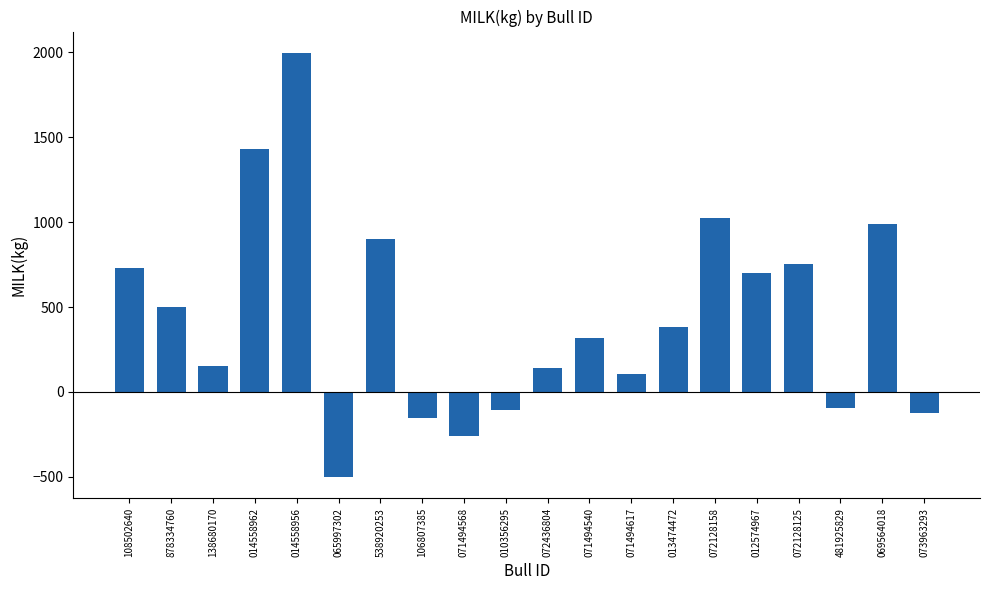

What is the maximum value shown in the chart?

1996